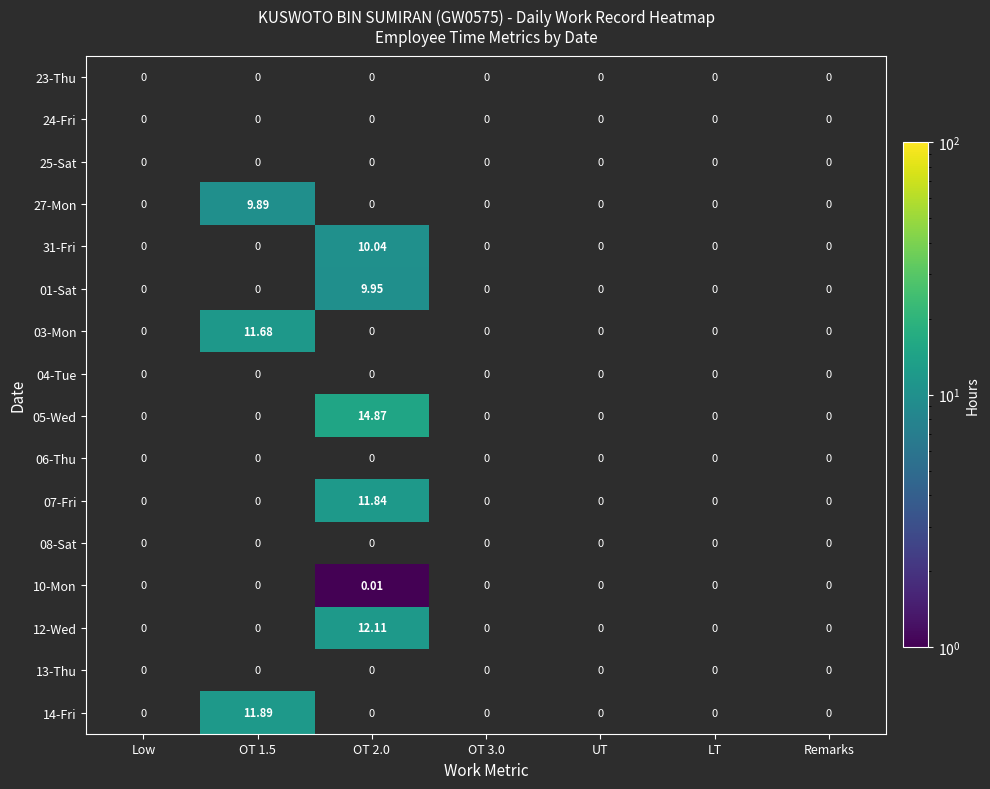

At LT, list the series in order from largest to smallest.

23-Thu, 24-Fri, 25-Sat, 27-Mon, 31-Fri, 01-Sat, 03-Mon, 04-Tue, 05-Wed, 06-Thu, 07-Fri, 08-Sat, 10-Mon, 12-Wed, 13-Thu, 14-Fri